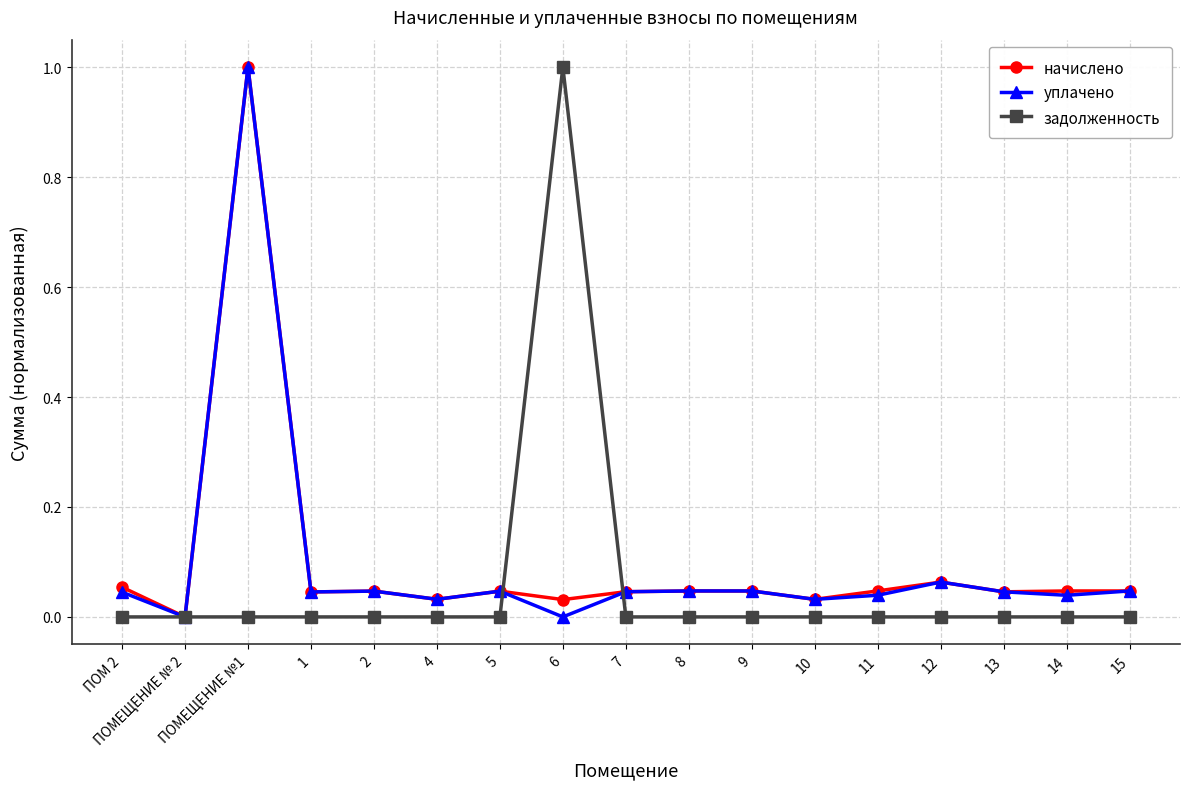

At which label does начислено reach its peak?

ПОМЕЩЕНИЕ №1